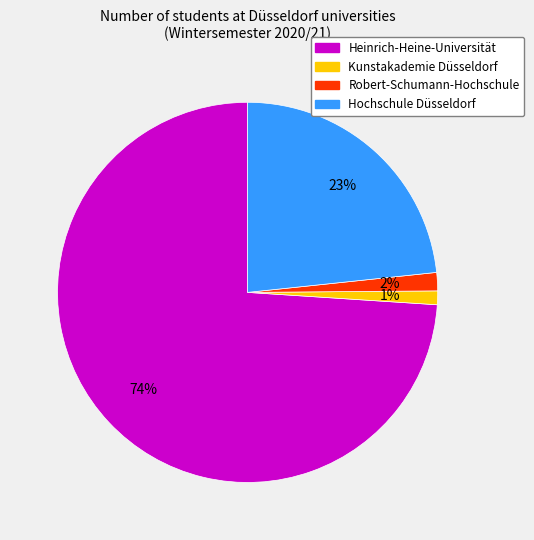

To the nearest percent, what portion does Hochschule Düsseldorf represent?

23%